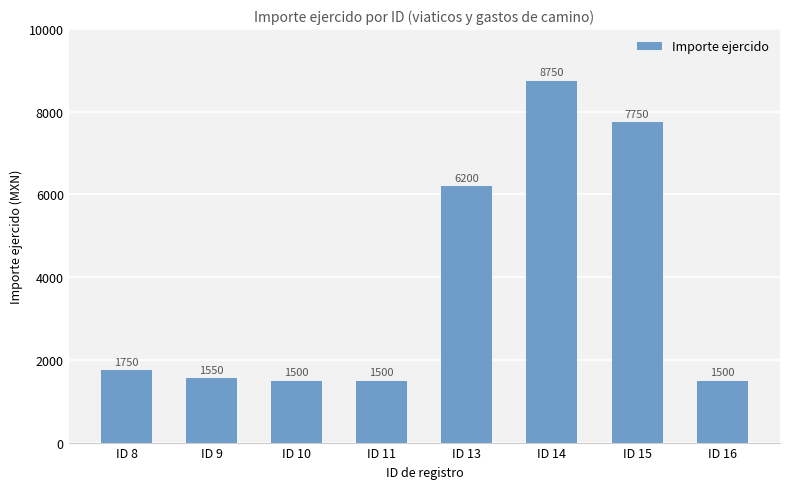

The value at ID 13 is 6200. True or false?

True